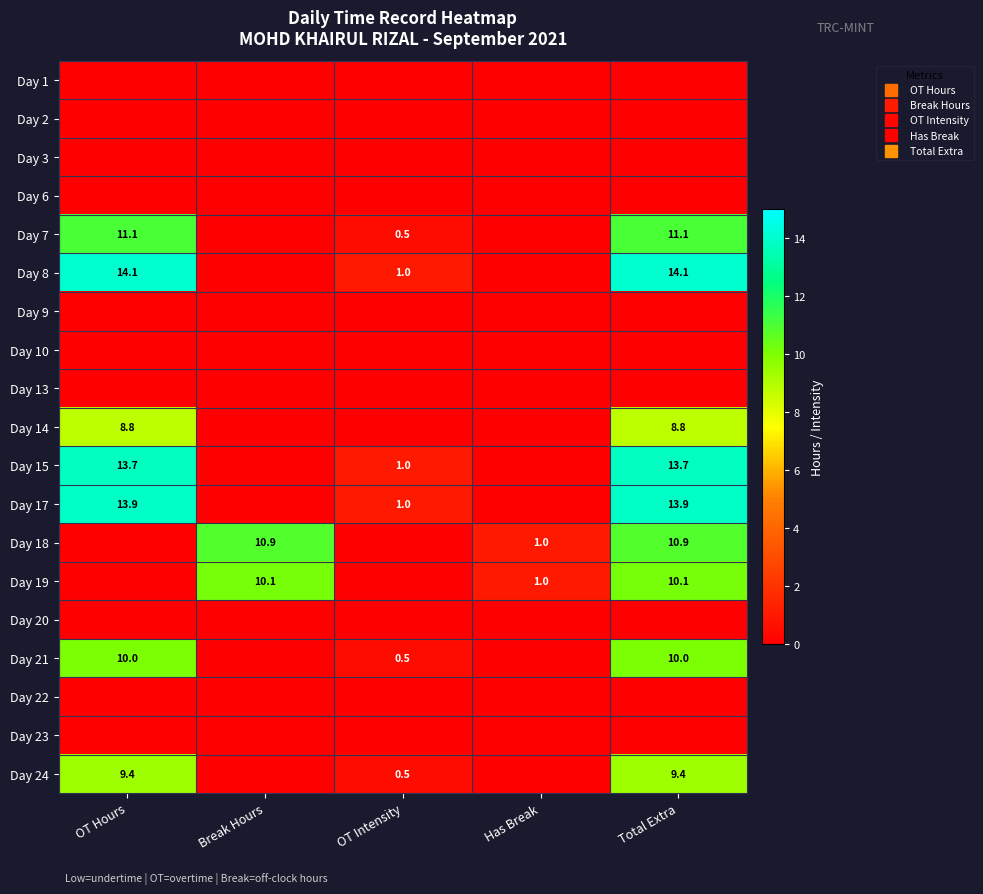

Is it true that Day 21 equals -4.1 at Has Break?

False